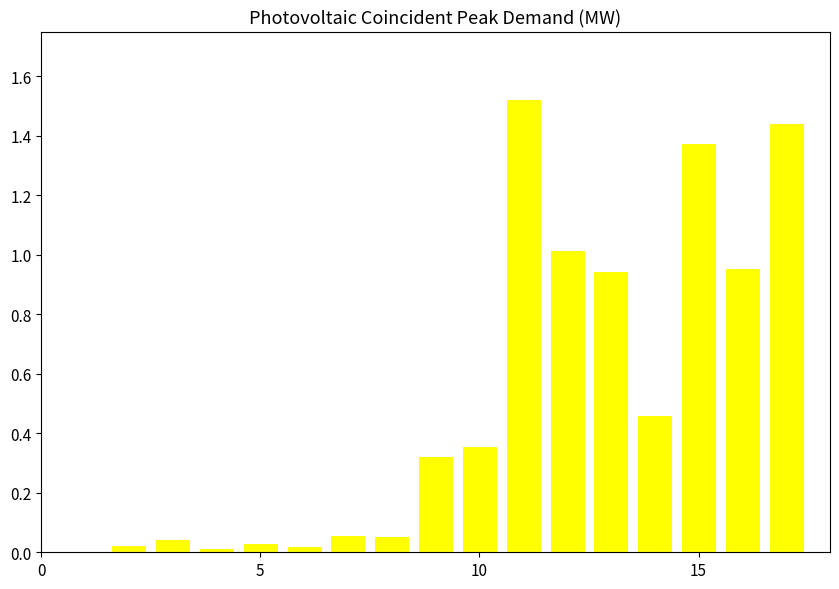

What is the sum of all values?

8.7